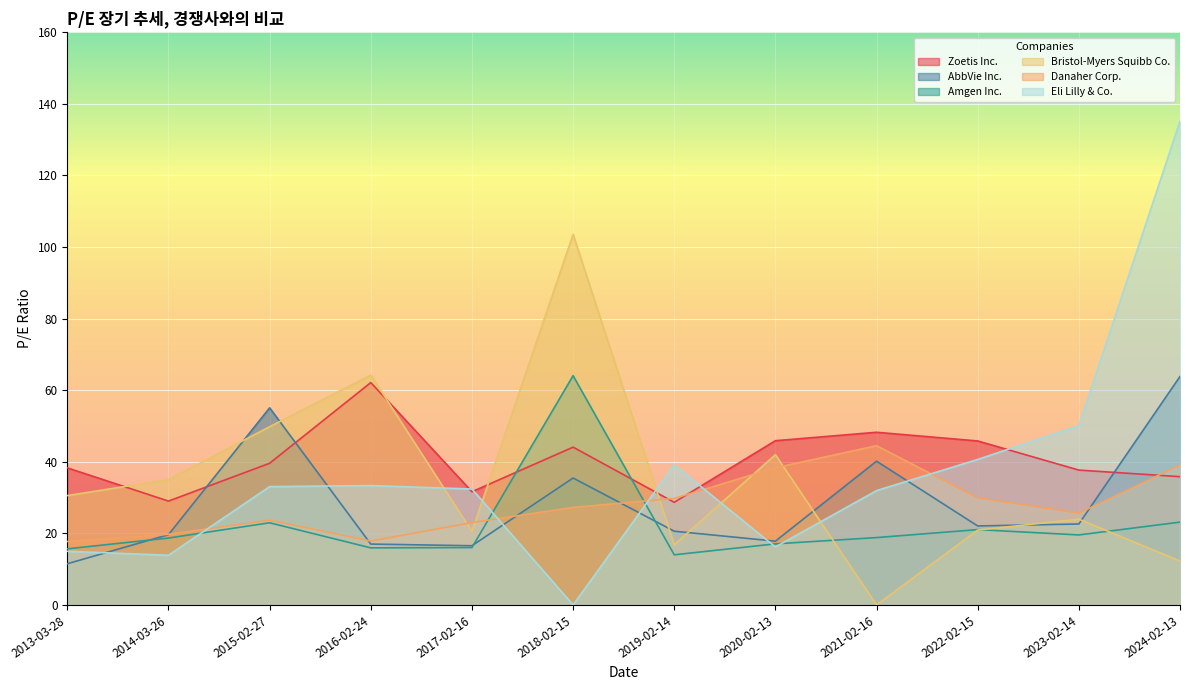

What is the difference between the maximum and minimum values in the Bristol-Myers Squibb Co. series?

103.5